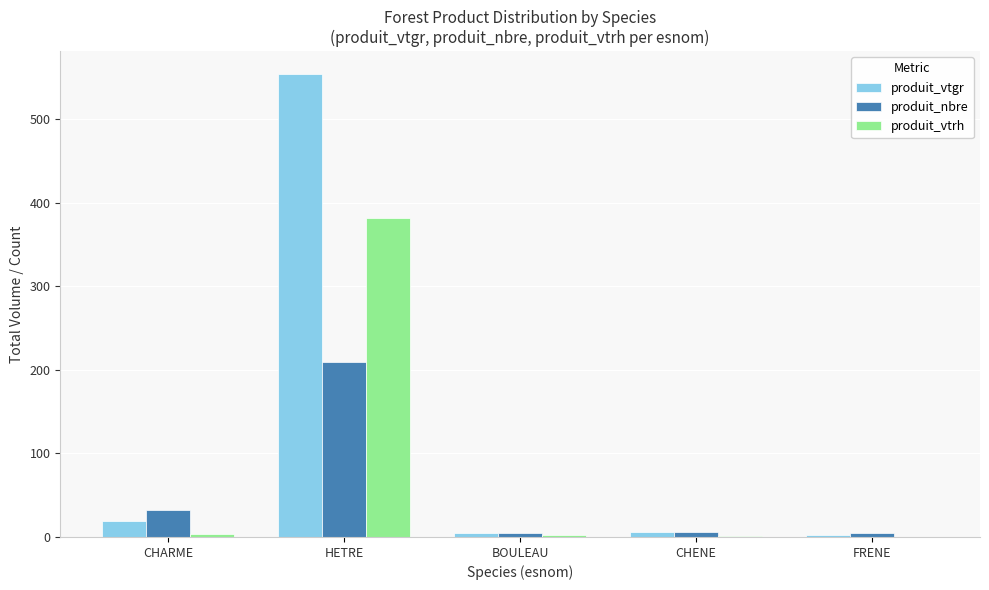

What is the greatest value displayed?

553.6